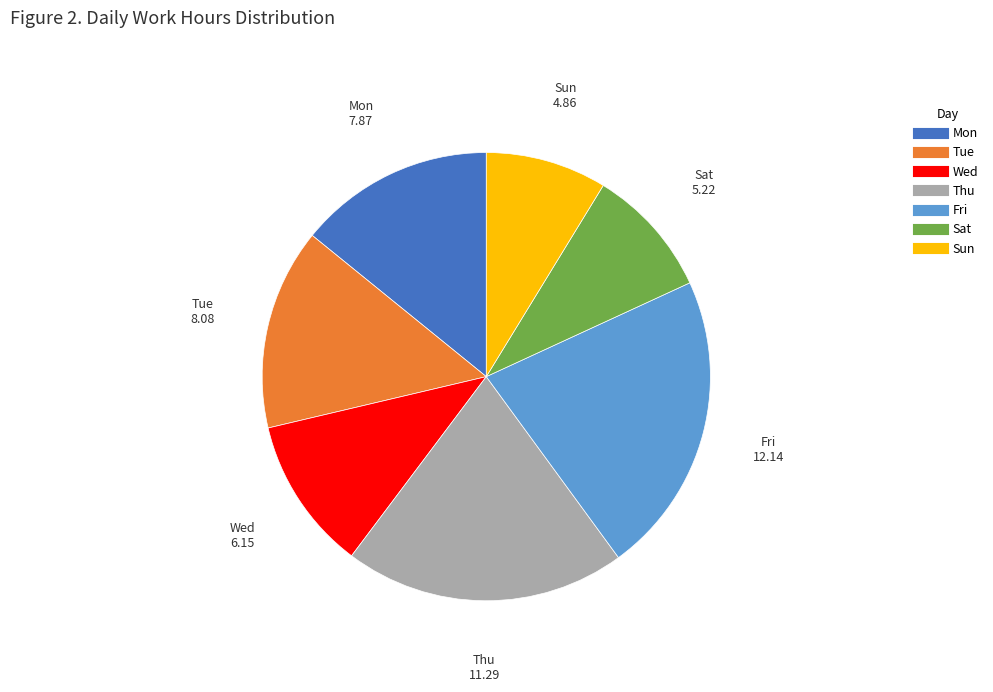

Is there a majority slice in this chart?

No